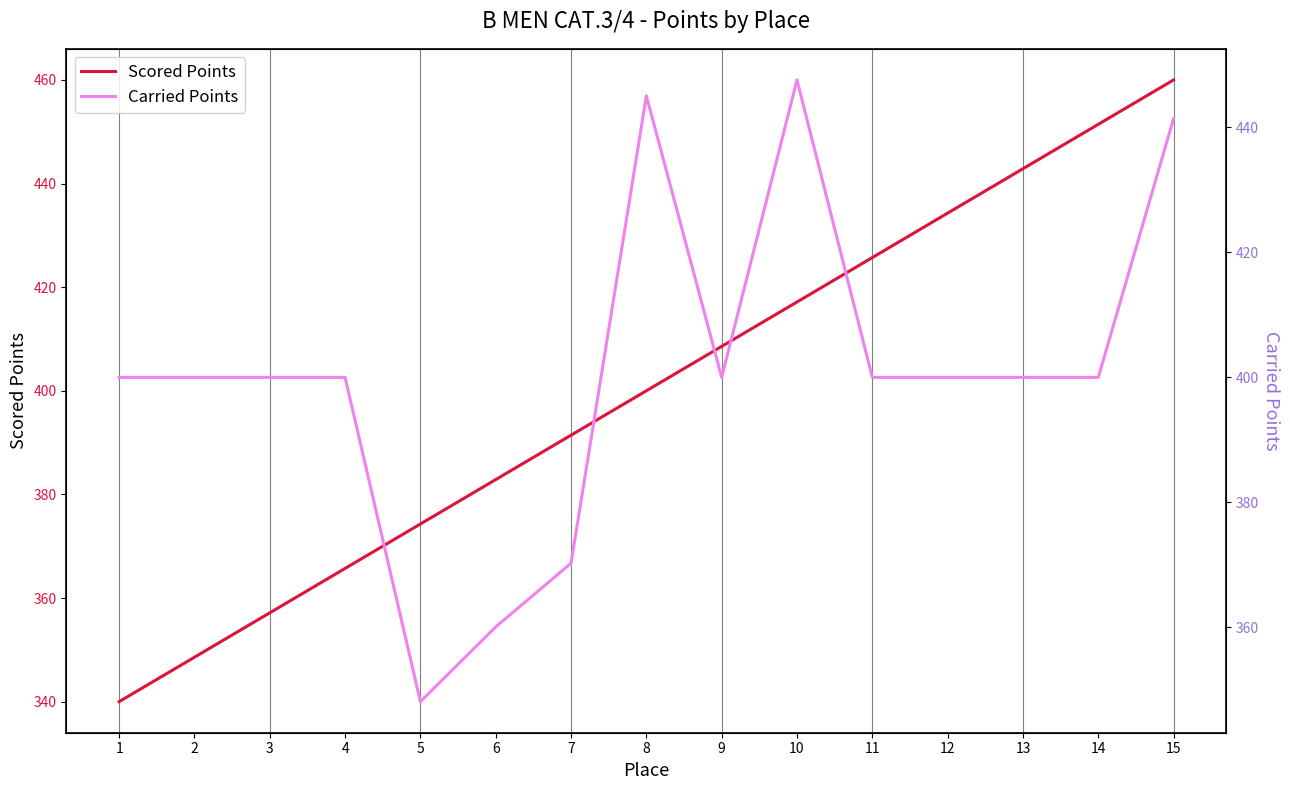

Where do Carried Points and Scored Points first cross each other?

4 and 5